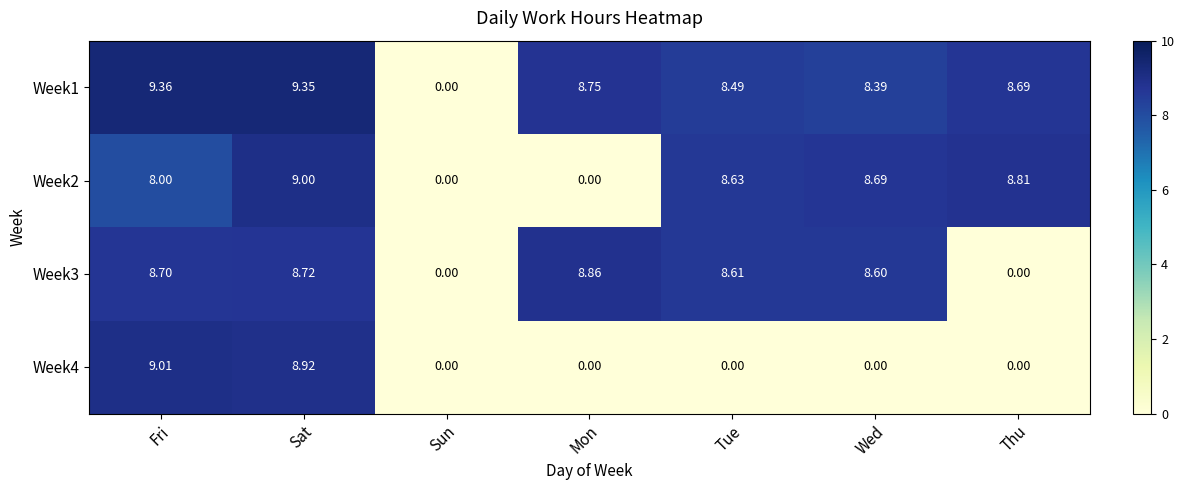

List the series in order of their peak value, highest first.

Week1, Week4, Week2, Week3